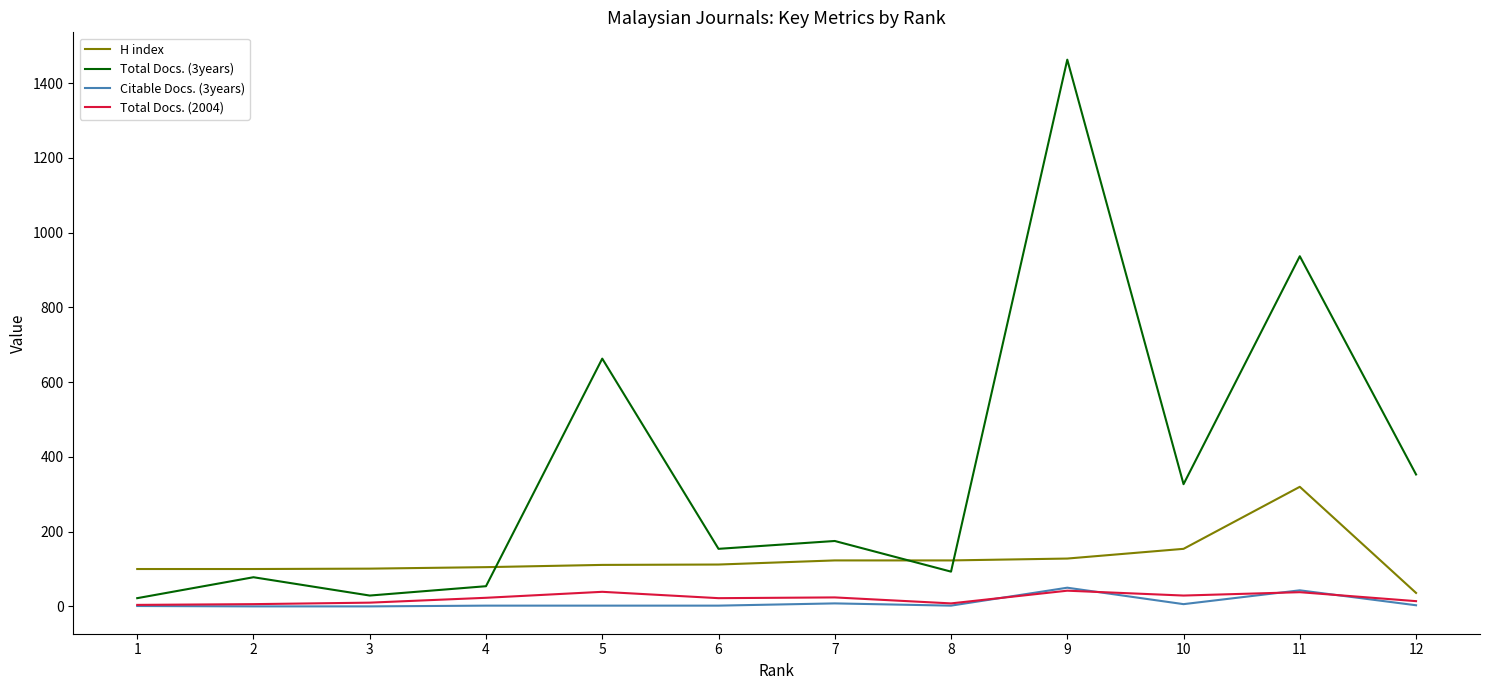

Is the value of Total Docs. (3years) at 6 greater than the value of Total Docs. (2004) at 7?

Yes